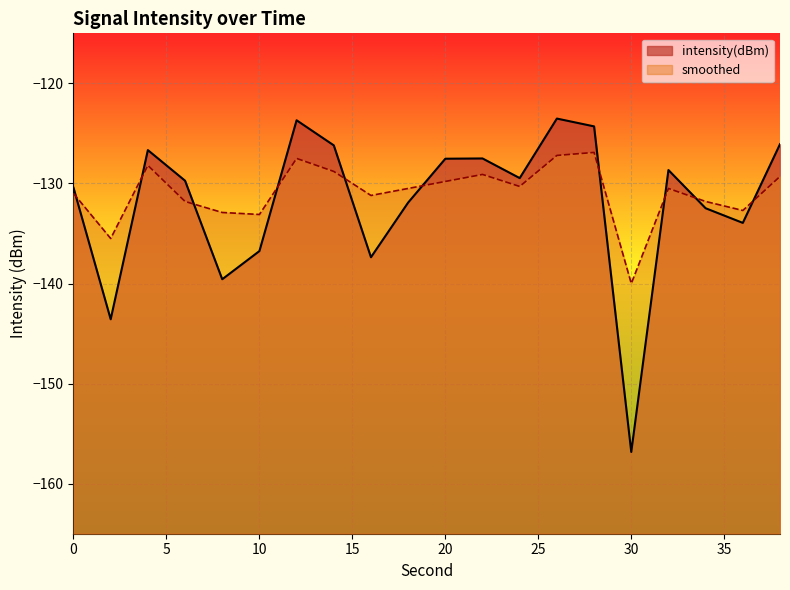

What is the approximate value of smoothed at 0?

-131.0